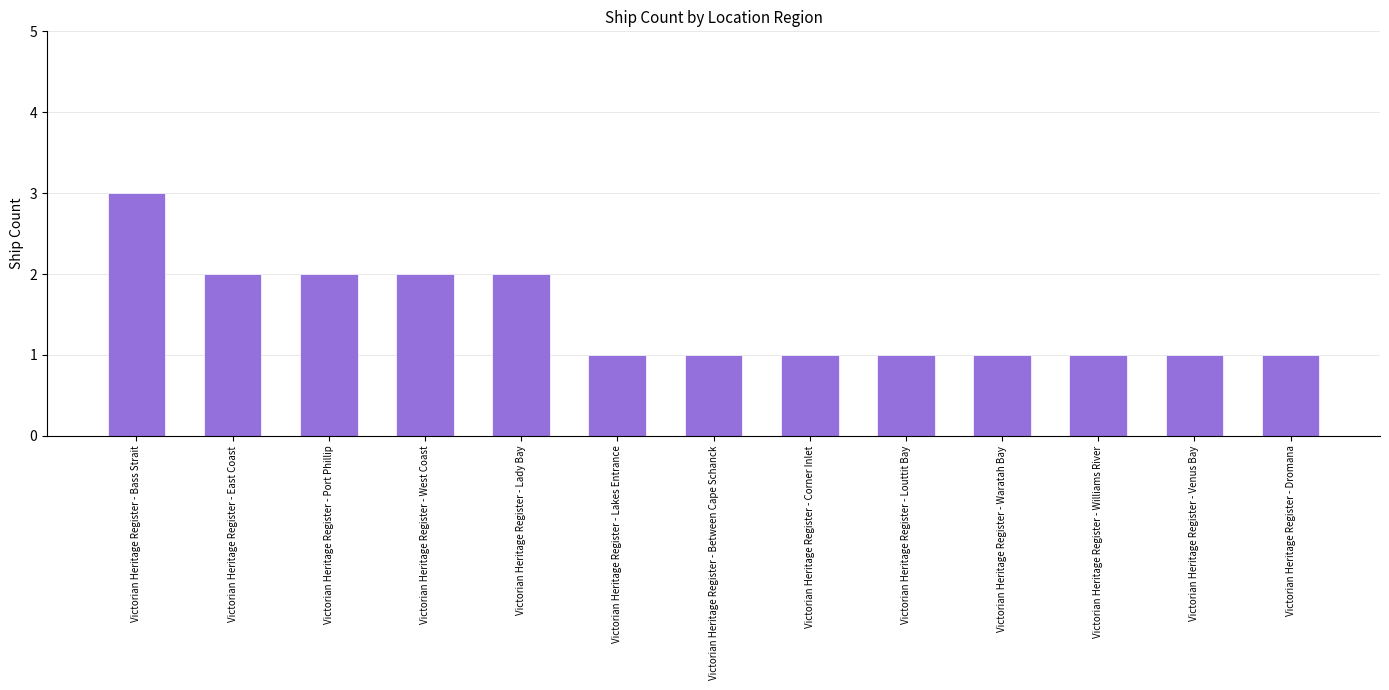

What is the value of the 4th bar from the left?

2